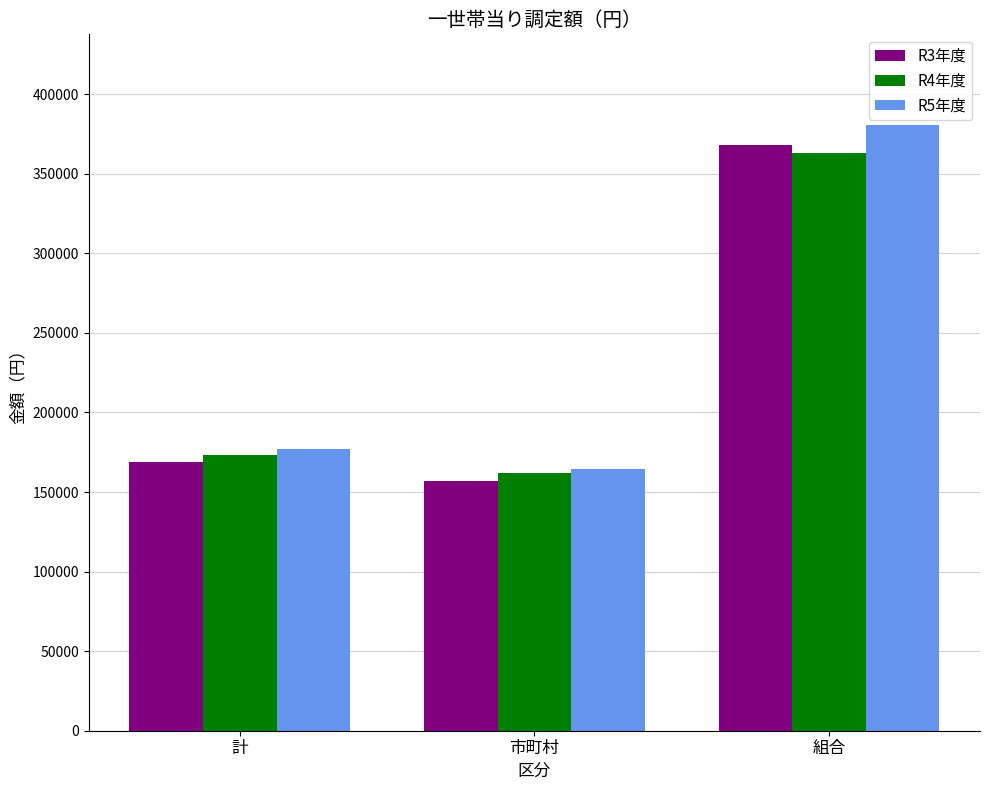

Rank the series by their maximum value, from highest to lowest.

R5年度, R3年度, R4年度